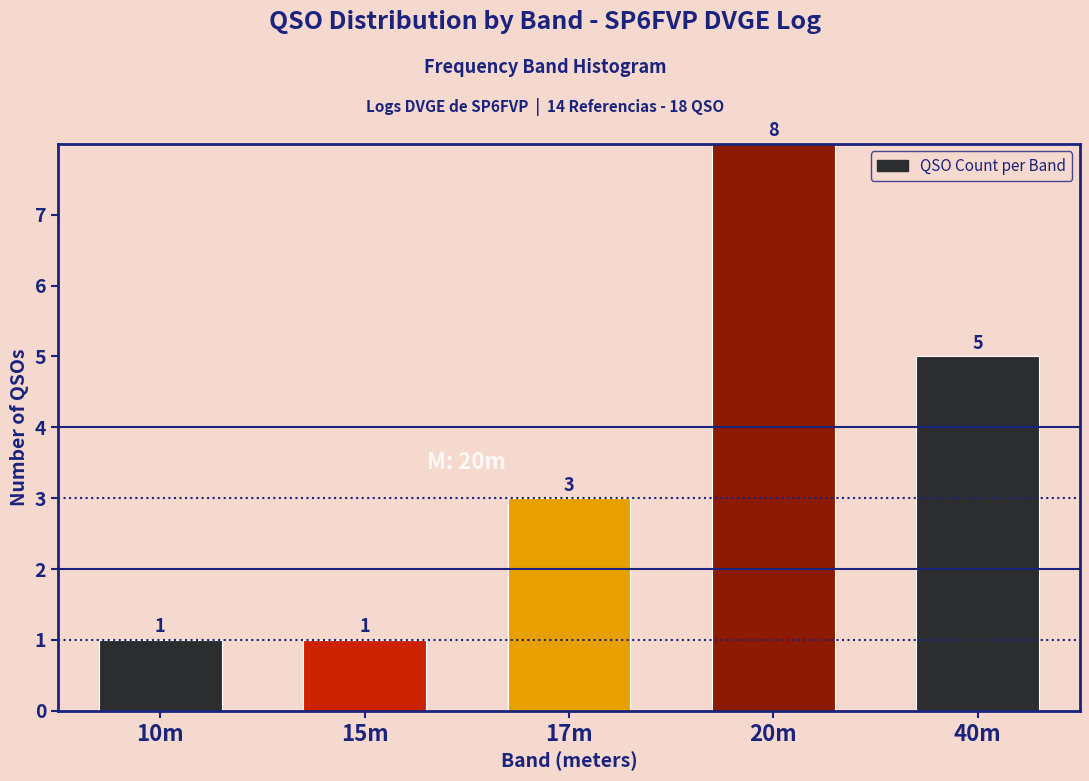

Reading right to left, what are all the values shown in this chart?

5	8	3	1	1